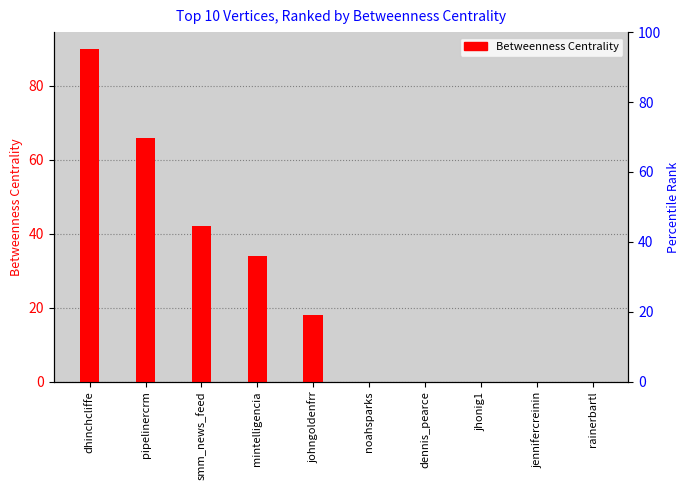

Does the chart contain any negative values?

No